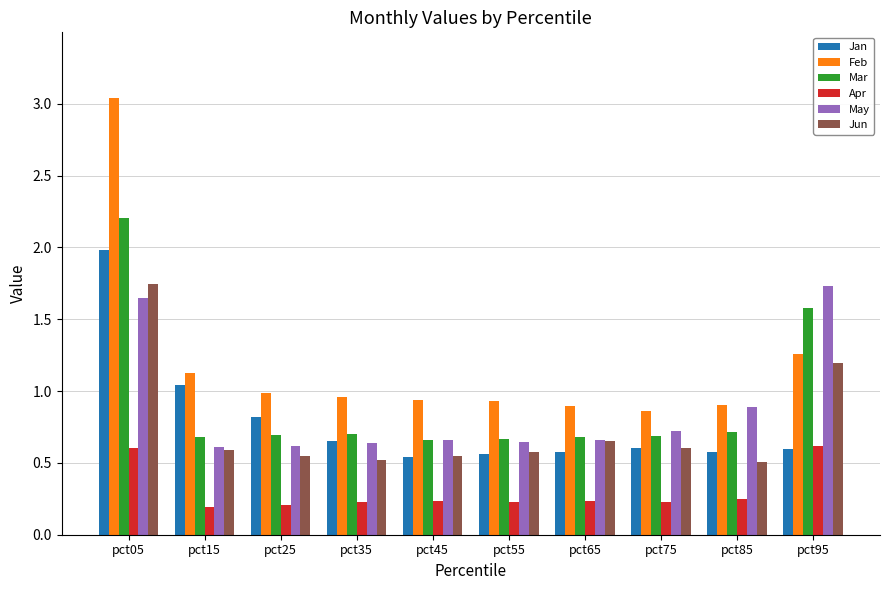

At which category is the sum across all series the highest?

pct05